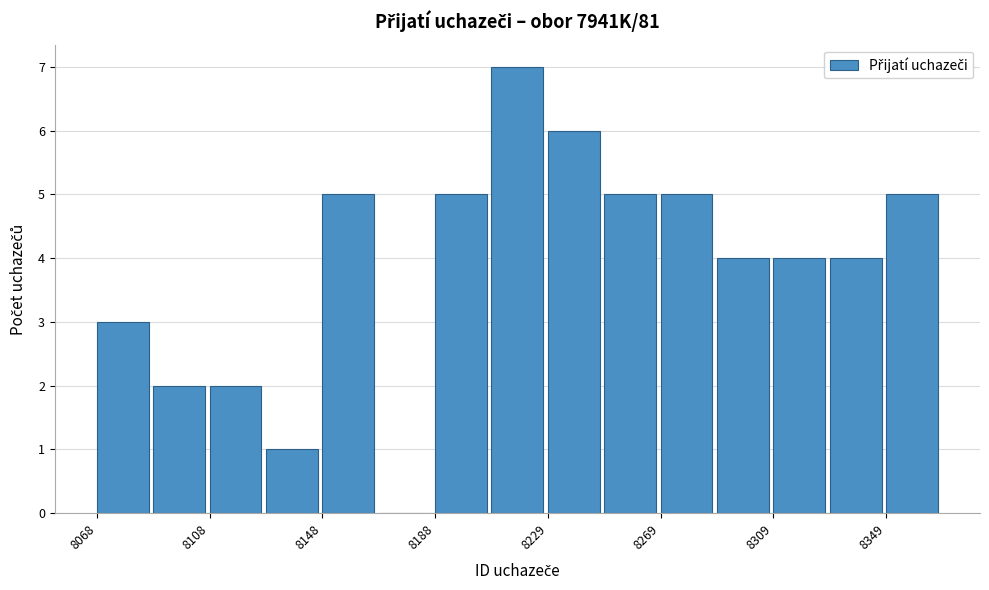

Over which range of the x-axis is the bar tallest?

8210 to 8230